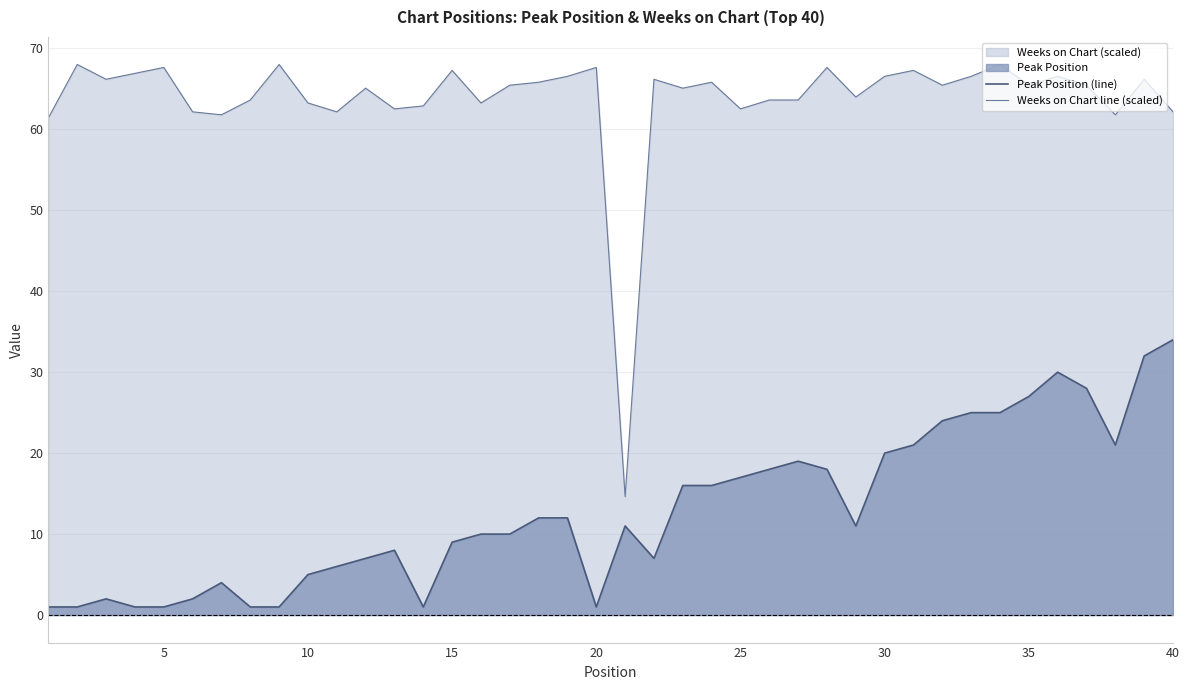

Which series has the largest range (max minus min)?

Weeks on Chart line (scaled)